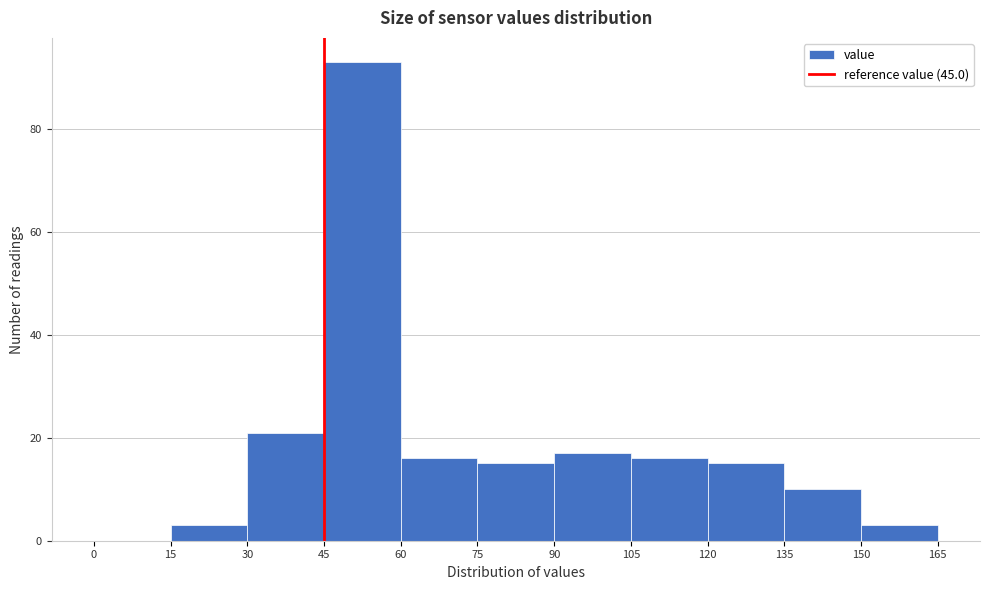

Reading left to right, list every bar in this chart as the range it spans on the x-axis followed by its height. The values are not printed on the chart, so give them approximately, as read against the axis.

0 to 15: 0
15 to 30: 4
30 to 45: 22
45 to 60: 94
60 to 75: 16
75 to 90: 16
90 to 105: 18
105 to 120: 16
120 to 135: 16
135 to 150: 10
150 to 165: 4